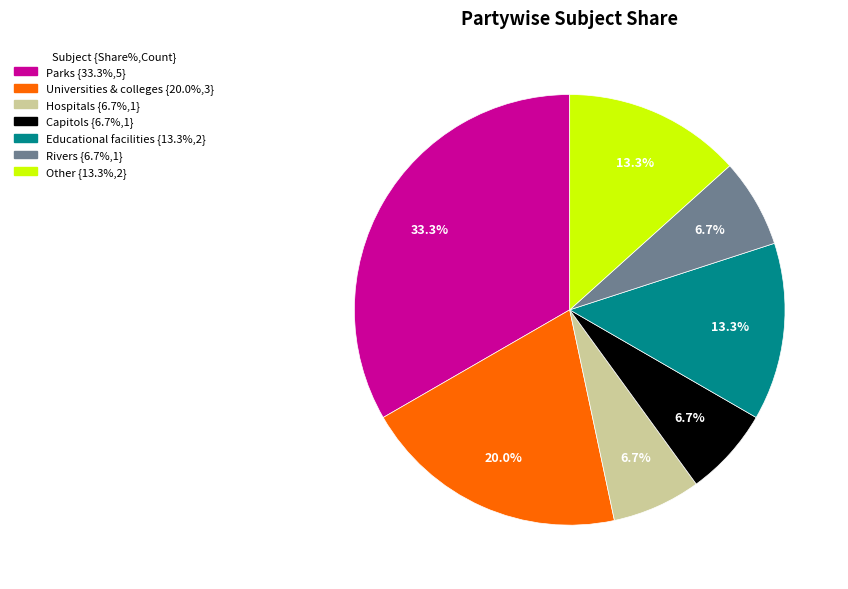

How many slices are in this pie chart?

7